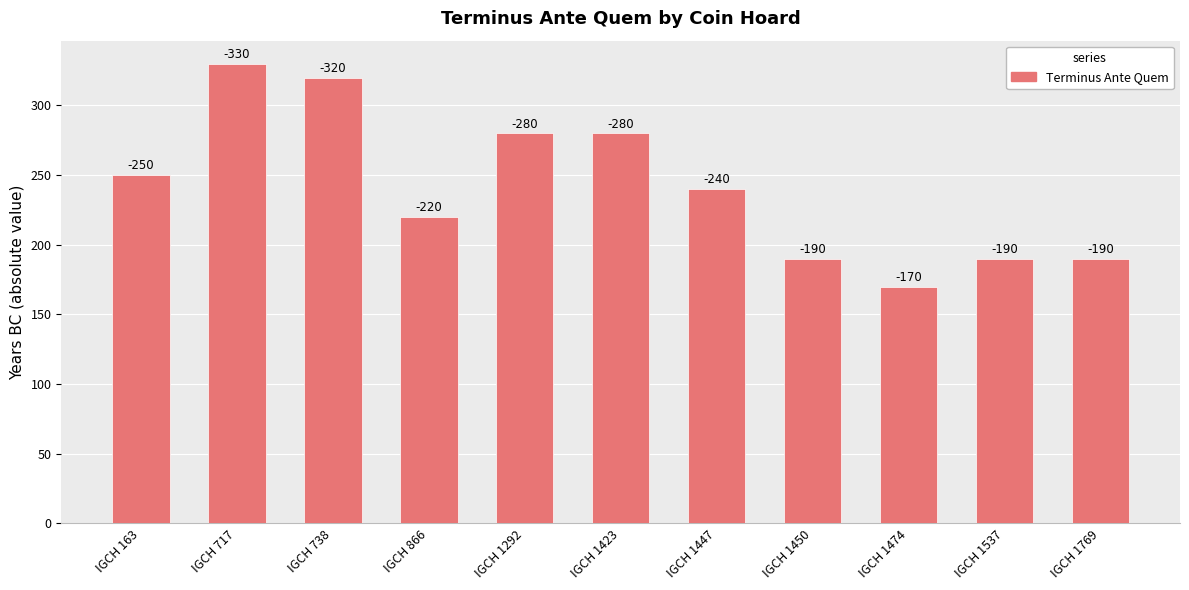

Does the chart contain any negative values?

No